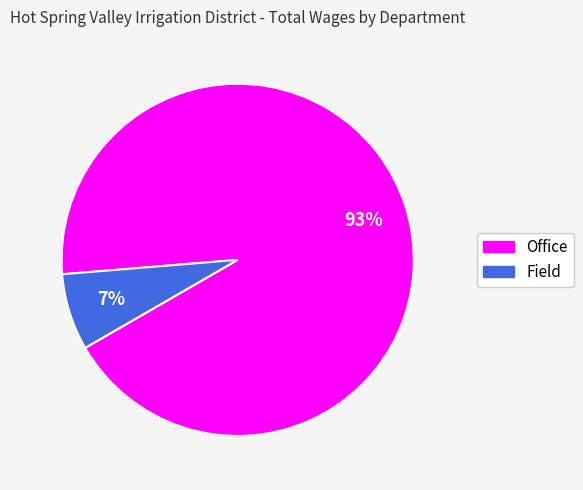

Count the number of slices in the pie.

2